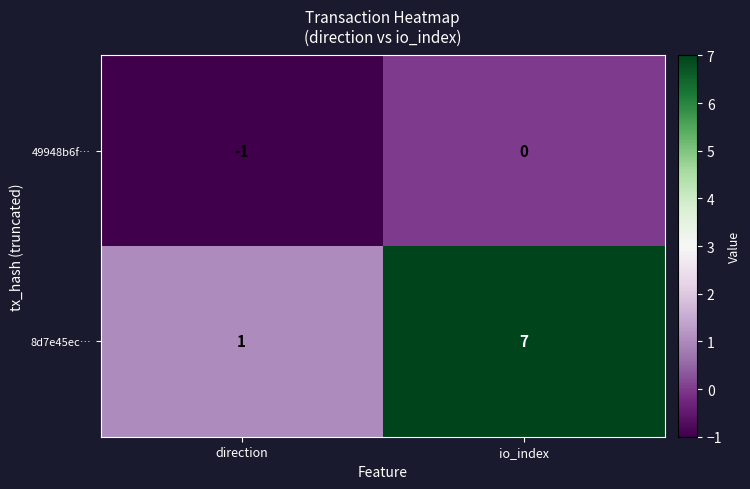

Which label corresponds to the largest value in the chart?

io_index